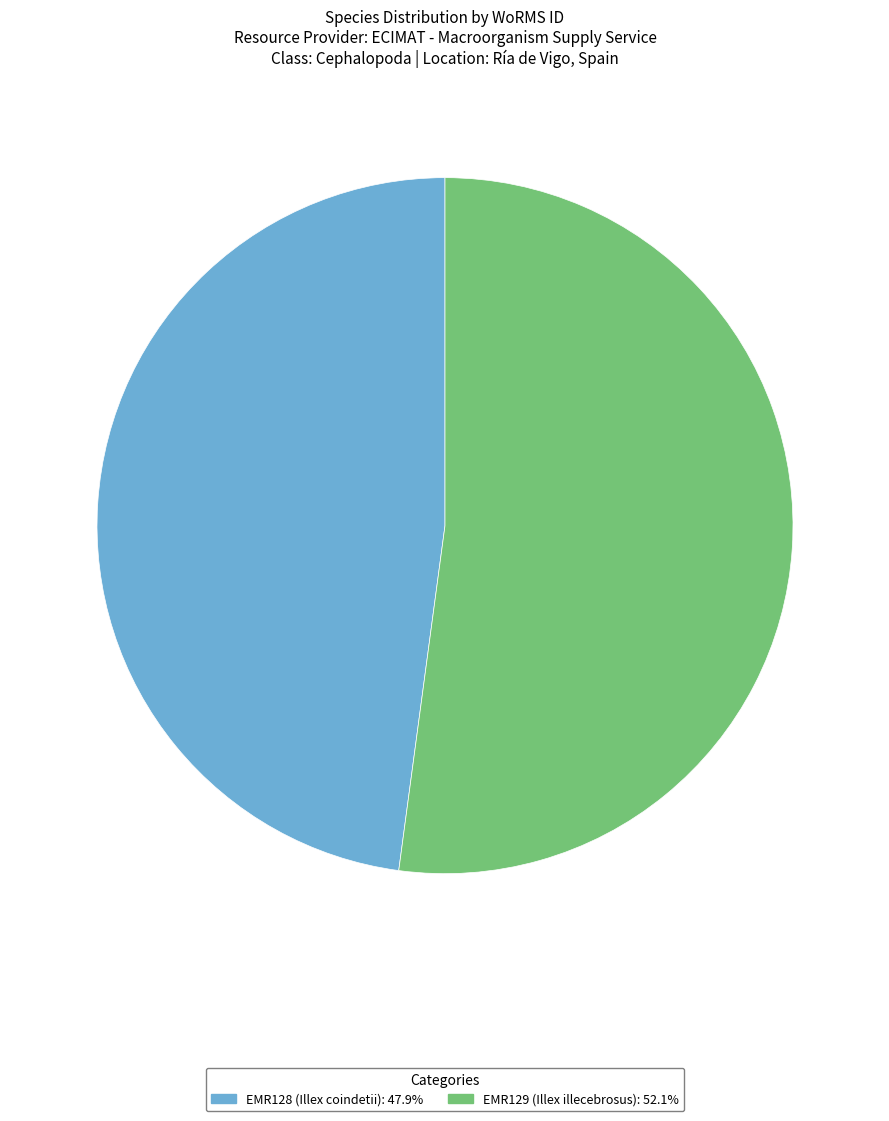

Which slice is the smallest?

EMR128 (Illex coindetii)